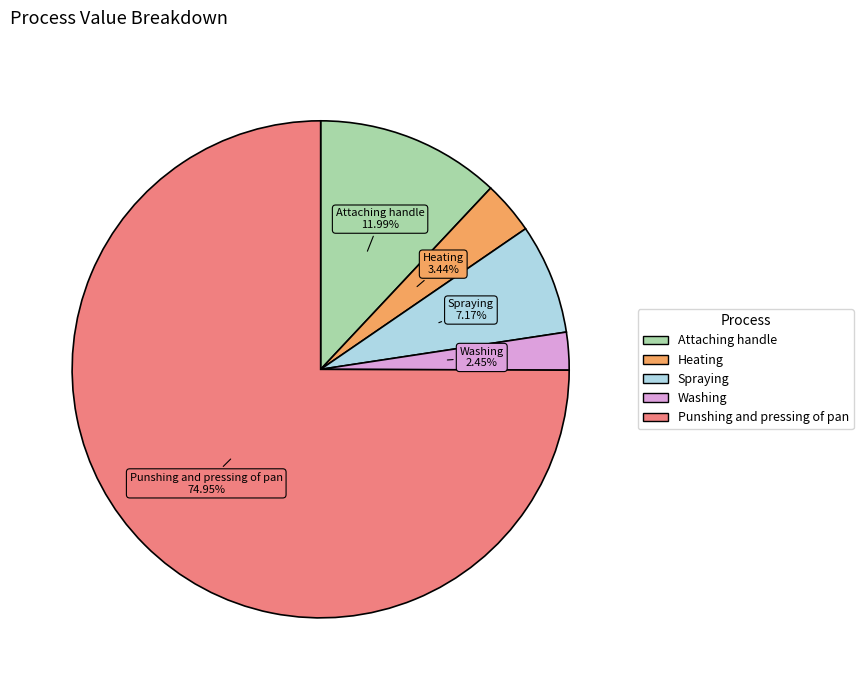

How many slices are in this pie chart?

5